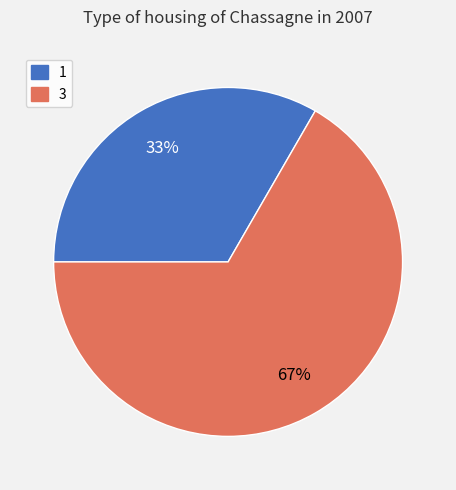

Is it true that 1 is 33% of the pie?

True